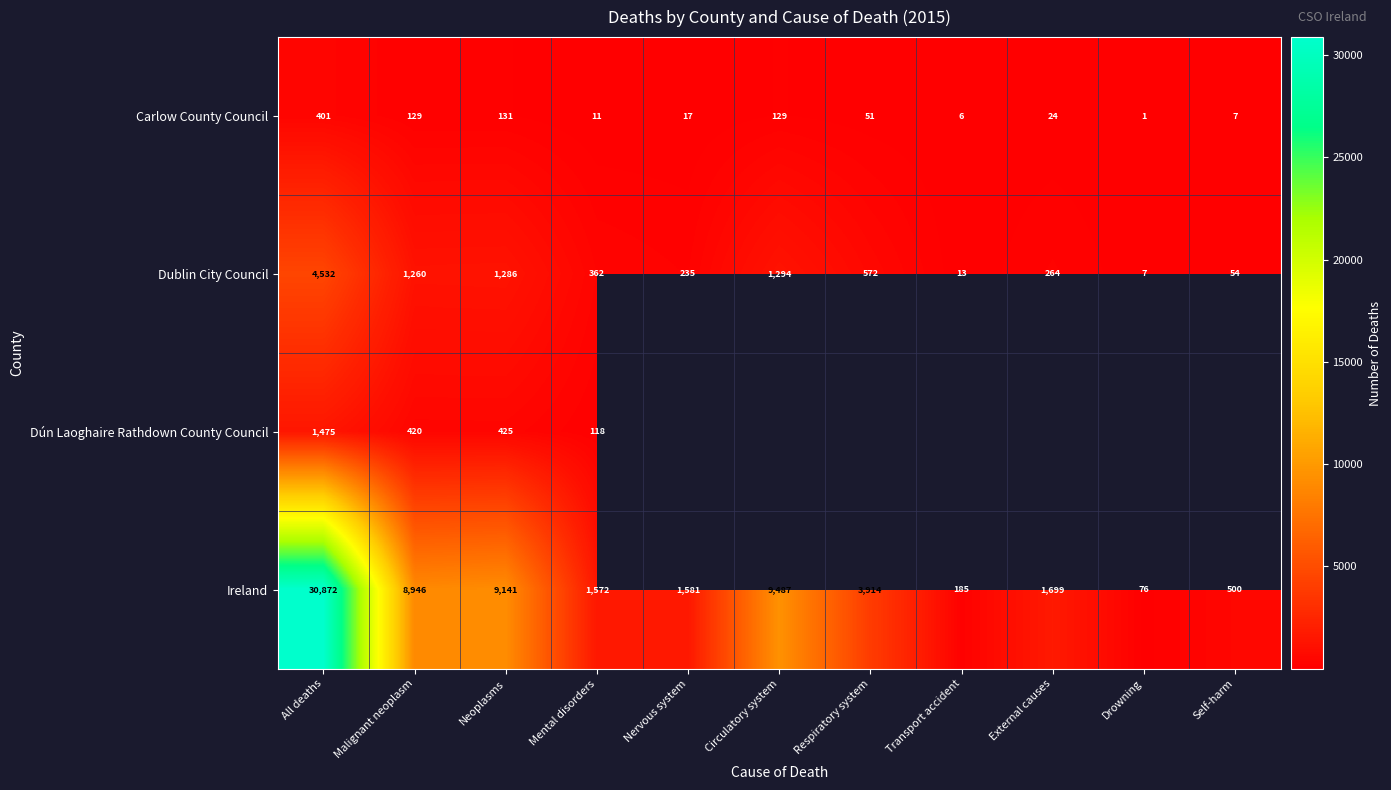

Is it true that Ireland equals 2628 at Respiratory system?

False